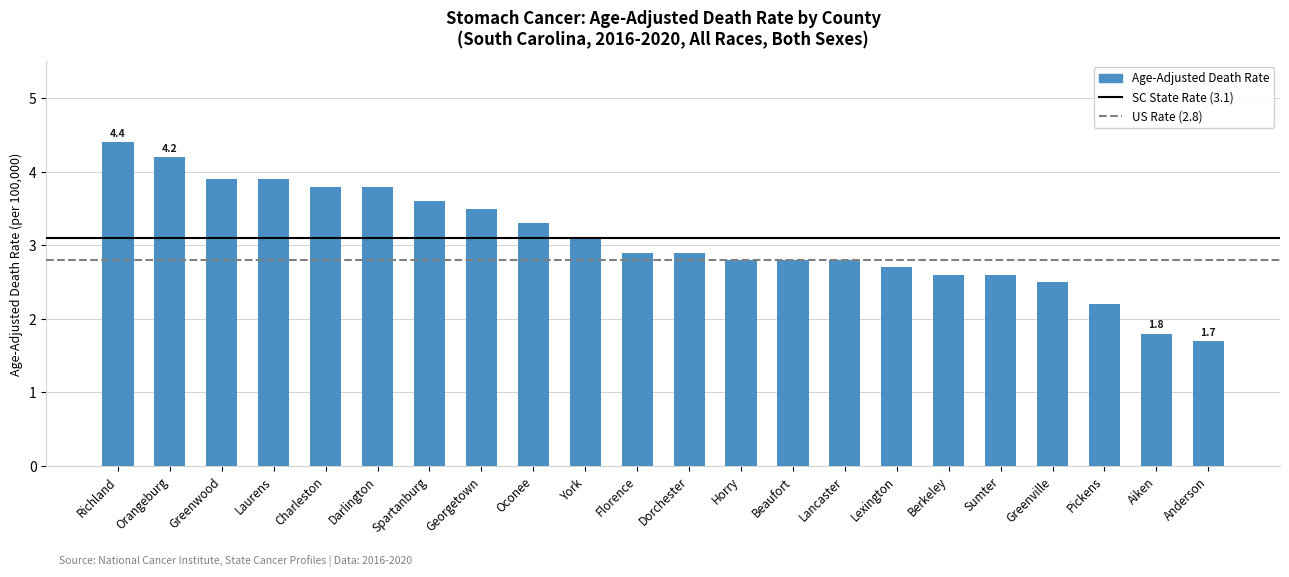

Which label corresponds to the largest value in the chart?

Richland